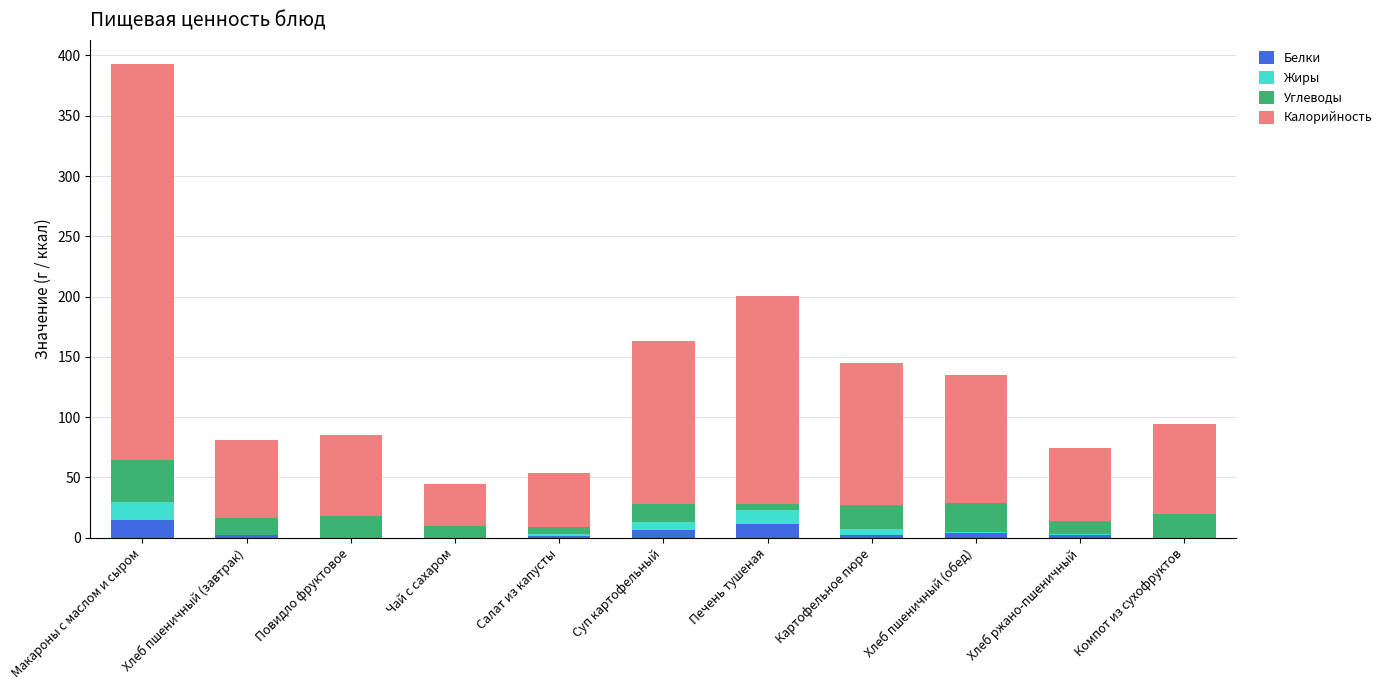

What is the highest value of the Белки series?

14.4